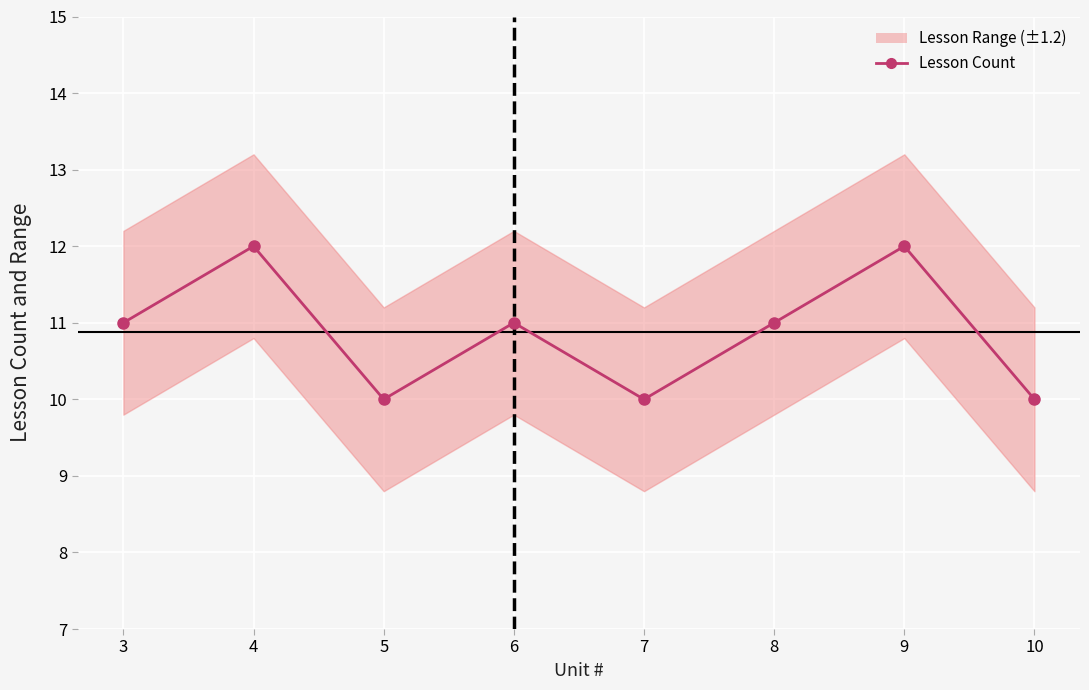

Rank the categories by value from highest to lowest.

4, 9, 3, 6, 8, 5, 7, 10